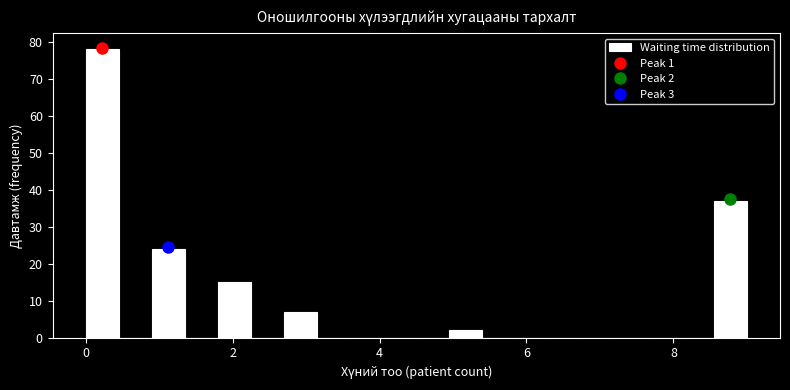

Read against the x-axis, roughly where is the centre of the tallest bar?

0.2